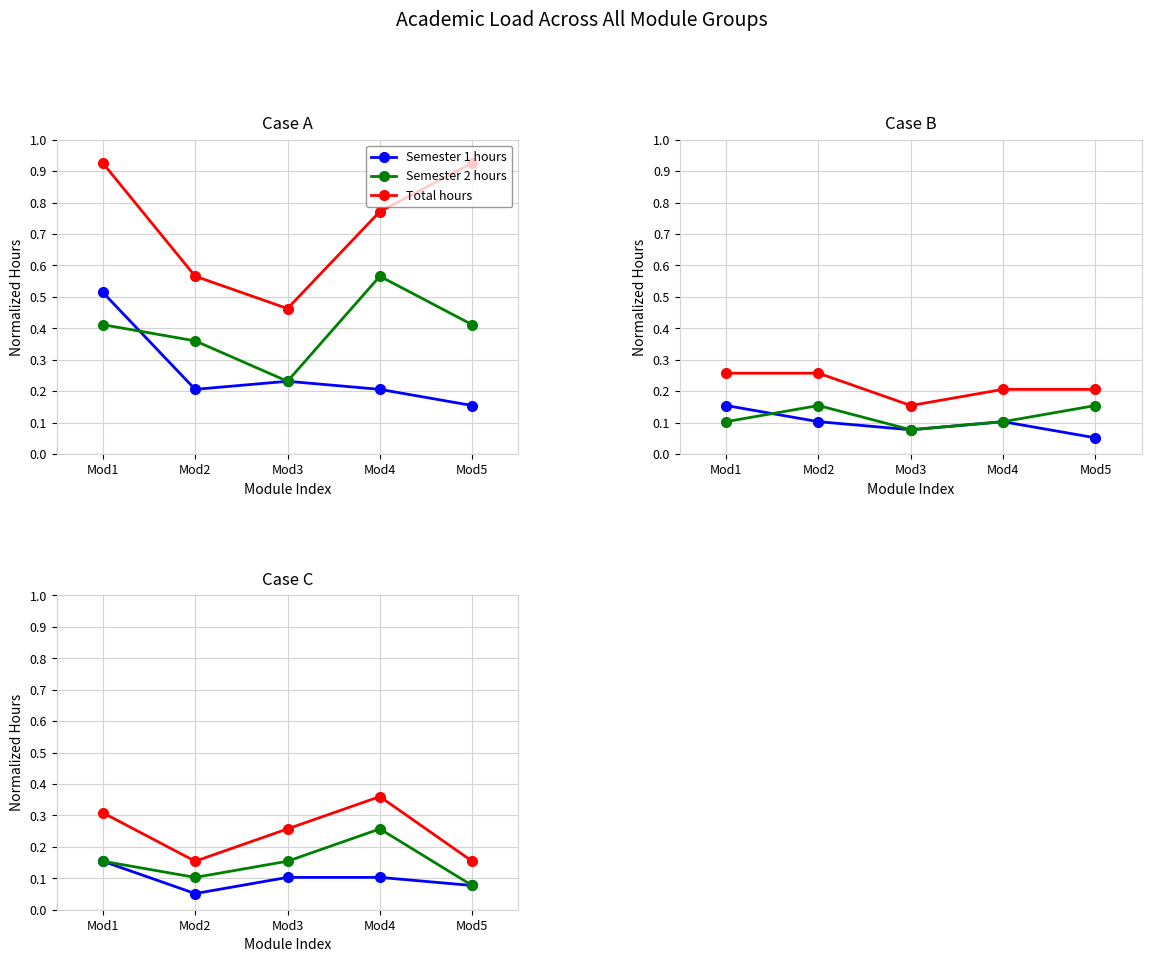

List the series in order of their overall mean, lowest first.

Semester 1 hours, Semester 2 hours, Total hours